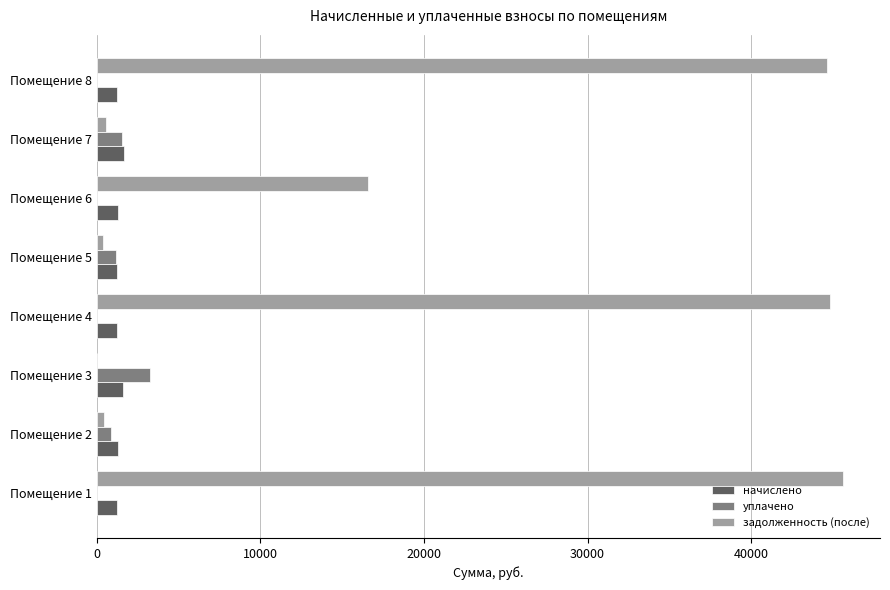

At which label is задолженность (после) closest to 22796?

Помещение 6